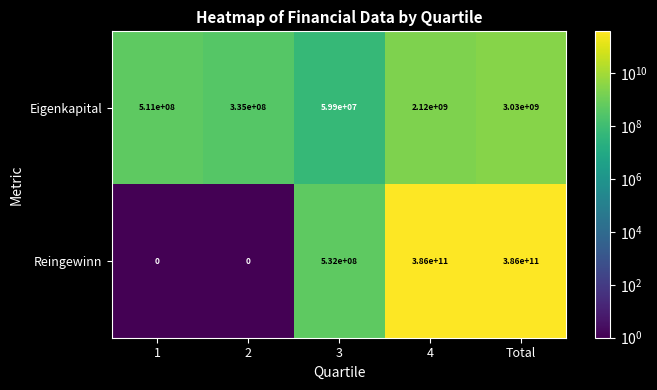

Is it true that Reingewinn equals 220204767063 at Total?

False